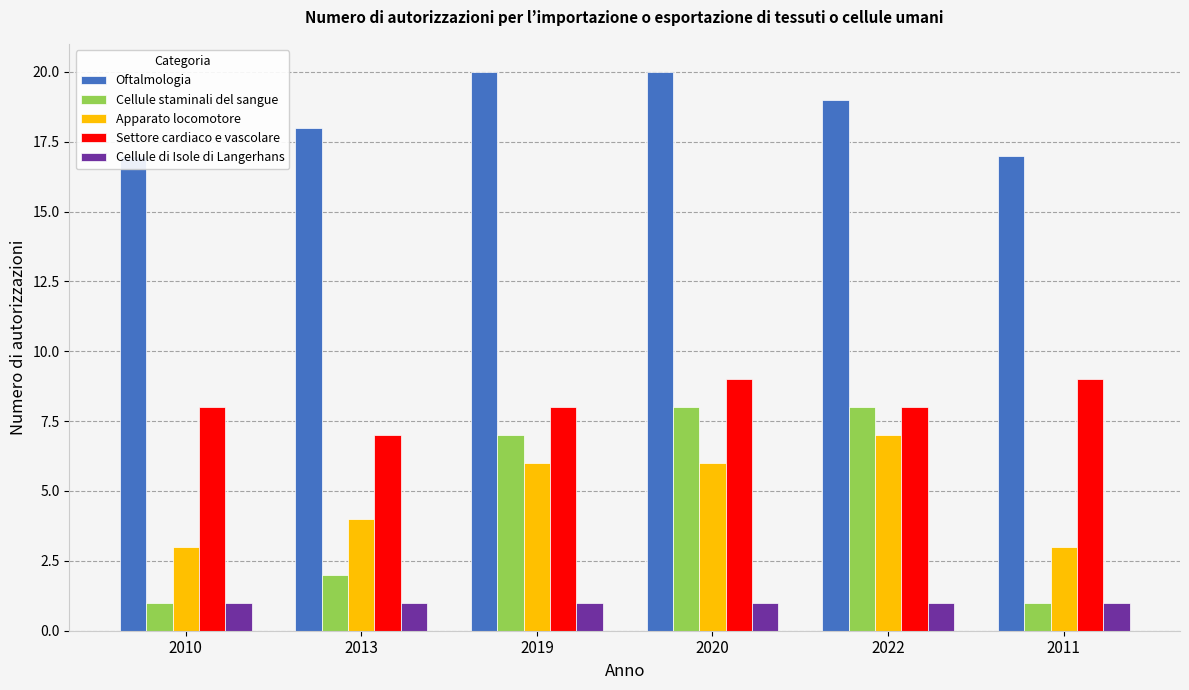

Reading right to left, transcribe all the data shown in this chart.

Oftalmologia: 2011=17	2022=19	2020=20	2019=20	2013=18	2010=17
Cellule staminali del sangue: 2011=1	2022=8	2020=8	2019=7	2013=2	2010=1
Apparato locomotore: 2011=3	2022=7	2020=6	2019=6	2013=4	2010=3
Settore cardiaco e vascolare: 2011=9	2022=8	2020=9	2019=8	2013=7	2010=8
Cellule di Isole di Langerhans: 2011=1	2022=1	2020=1	2019=1	2013=1	2010=1